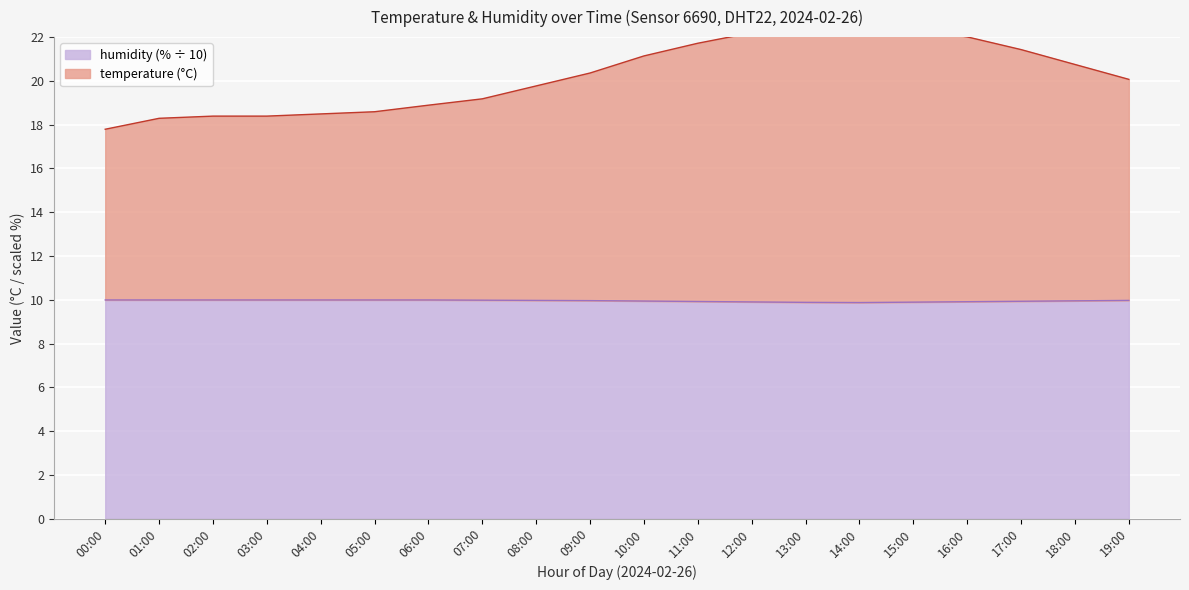

What is the difference between the second highest and second lowest values in the humidity series?

0.1